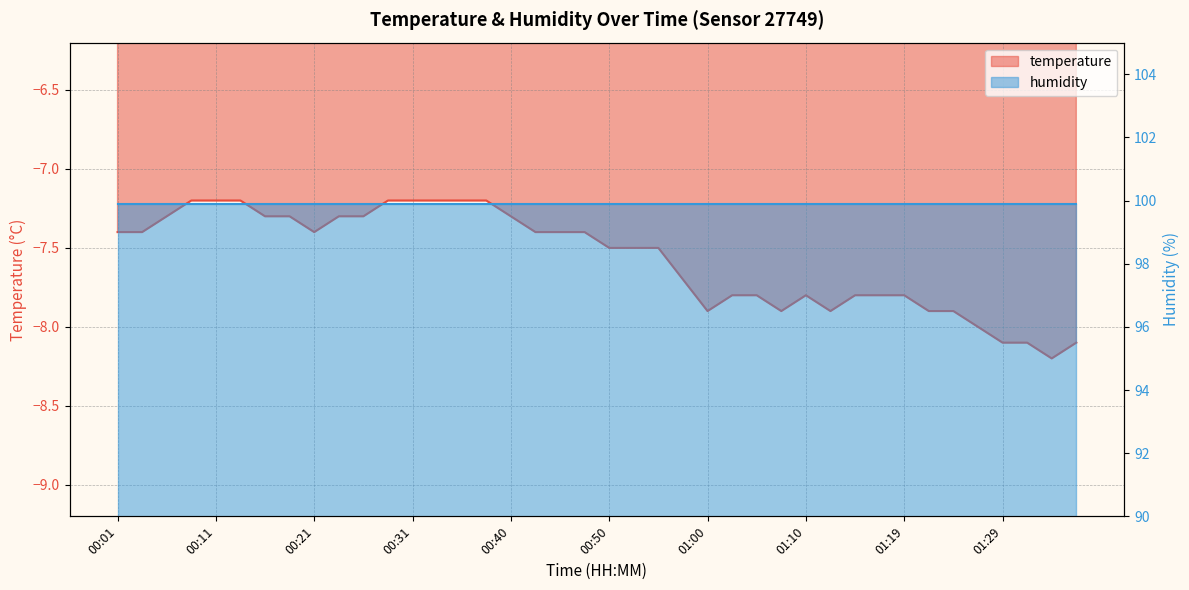

Is it true that the value at 00:33 is -7.2?

True